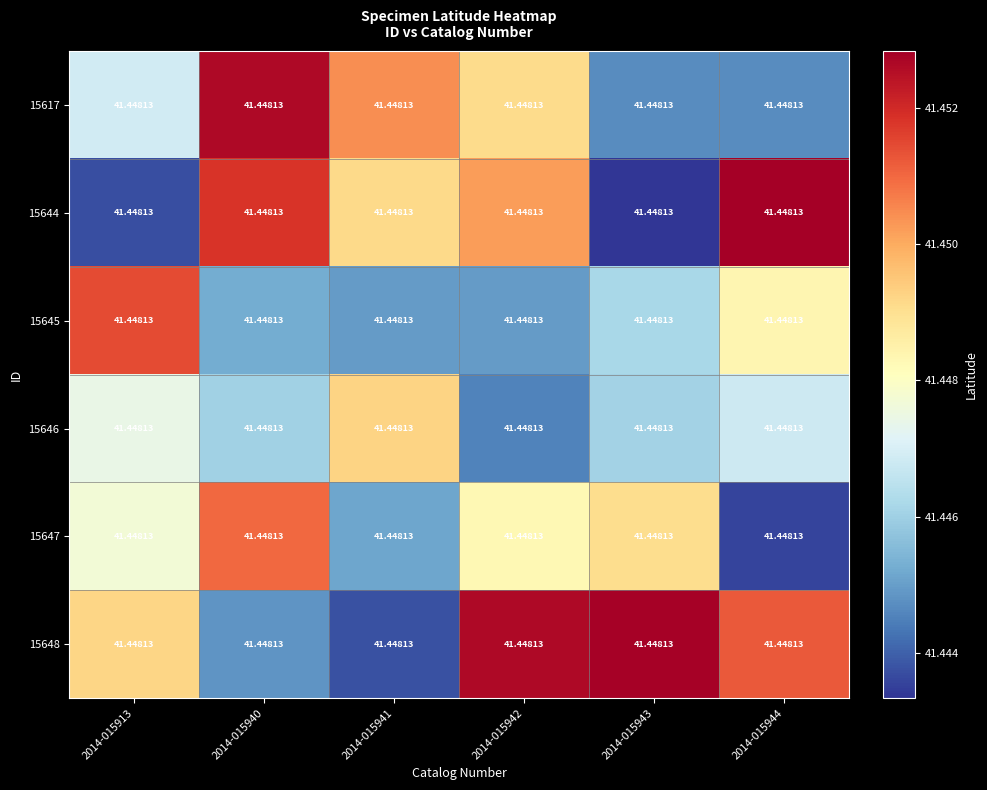

Read the 15647 value at 2014-015943.

41.4